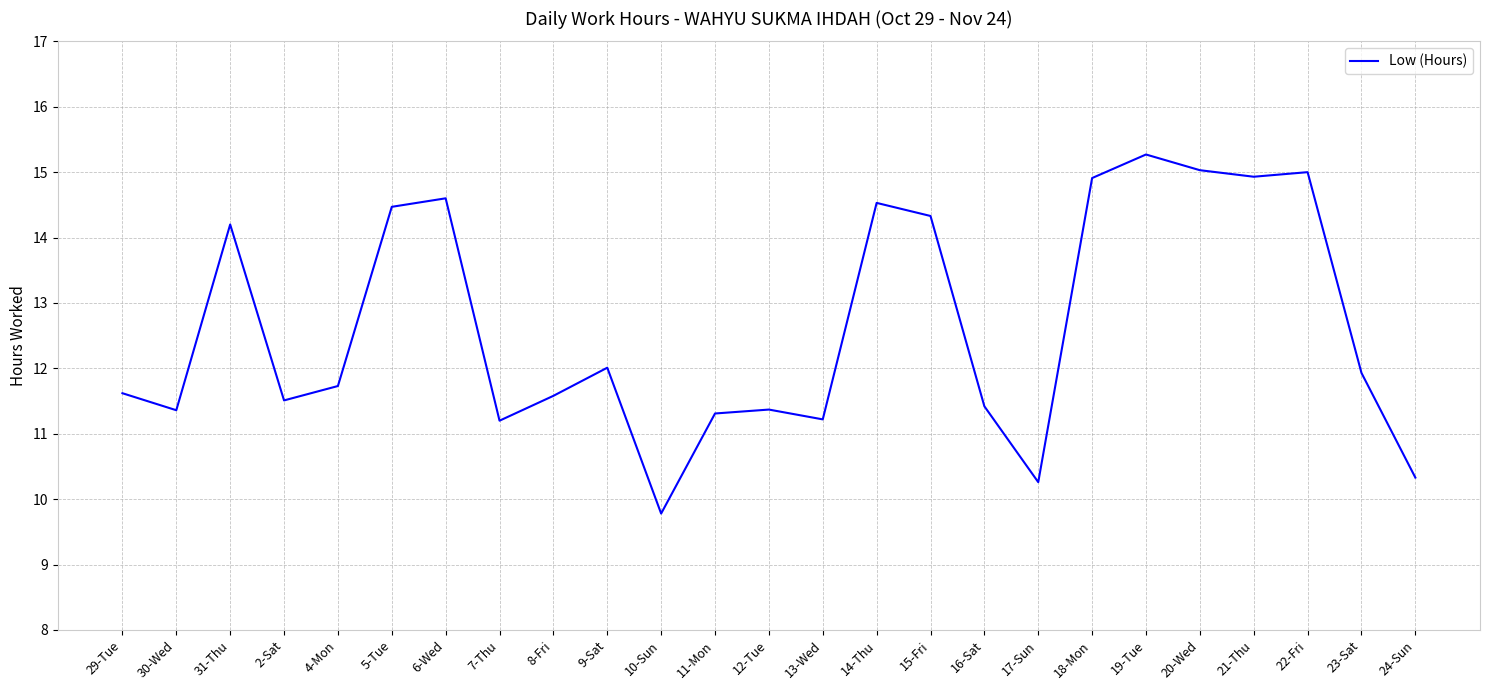

What is the change in value from 13-Wed to 16-Sat?

+0.2